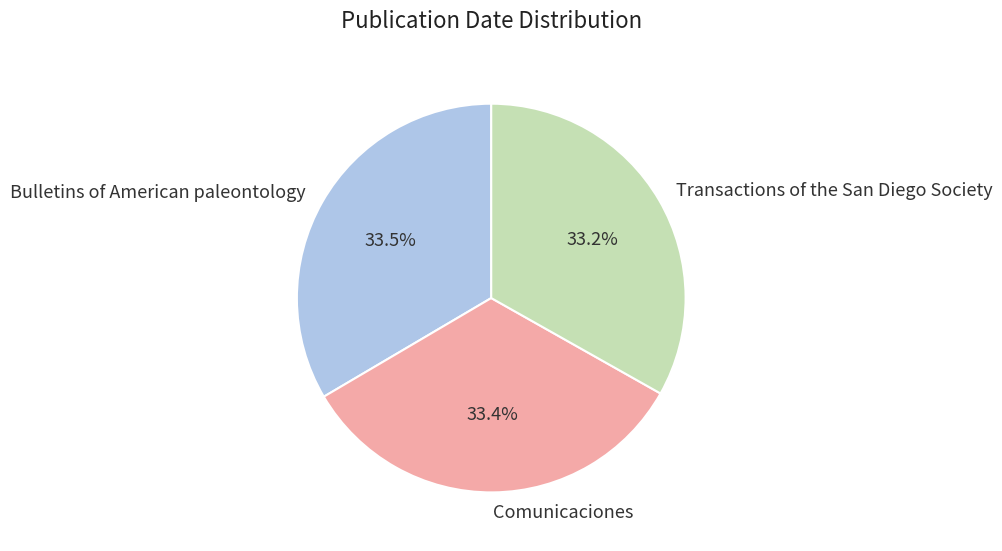

Approximately how many times larger is the value at Transactions of the San Diego Society compared to Comunicaciones?

1.0